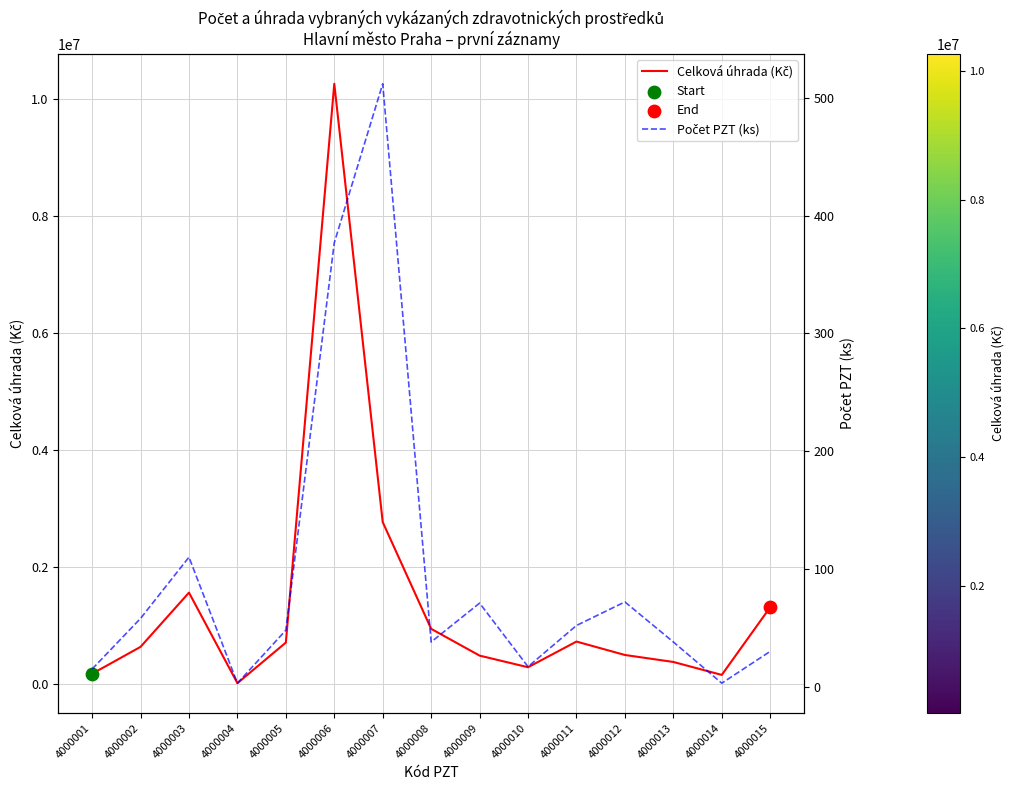

Which series has the largest Y range (max minus min)?

Celková úhrada (Kč)